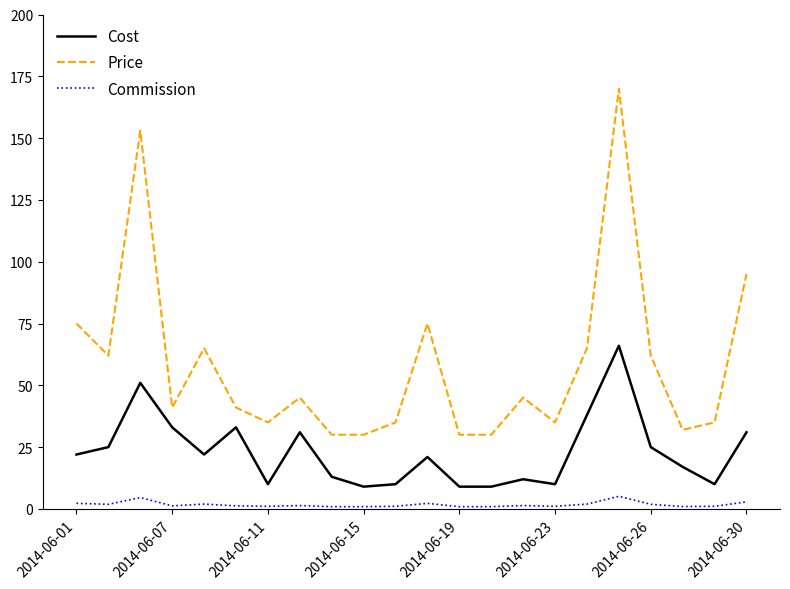

Which series has the largest total across all categories?

Price